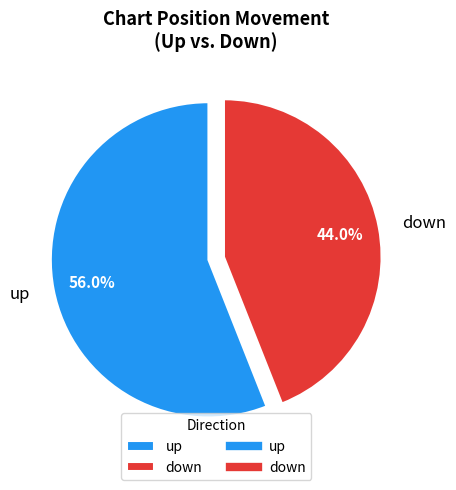

Combined, what portion of the pie is up and down?

100.0%